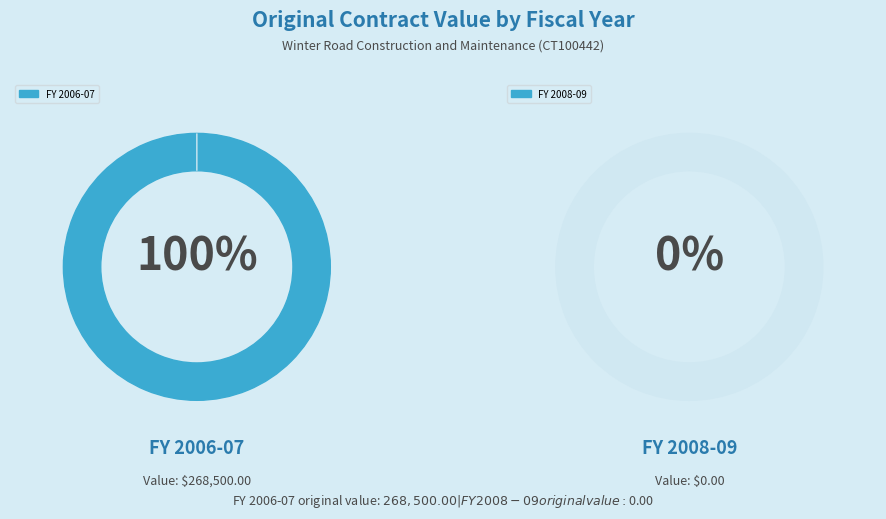

Combined, what portion of the pie is 2008-09 (change_order_count=1) and 2006-07 (change_order_count=2)?

100.0%